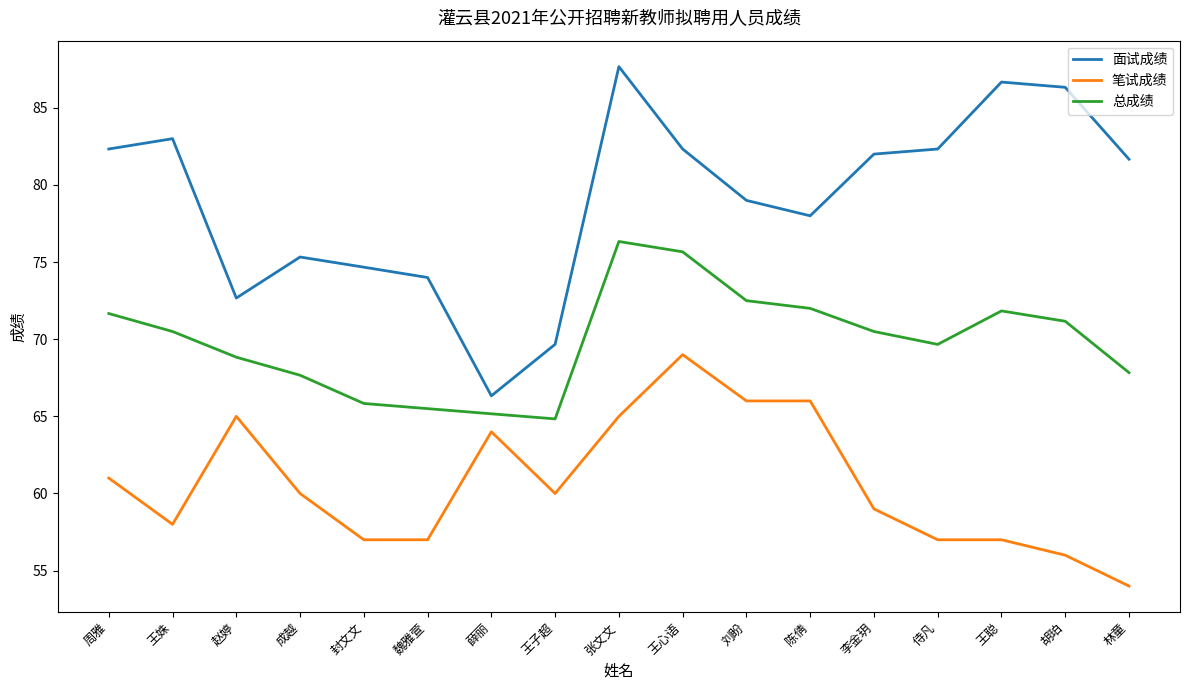

Which series has the largest total across all categories?

面试成绩